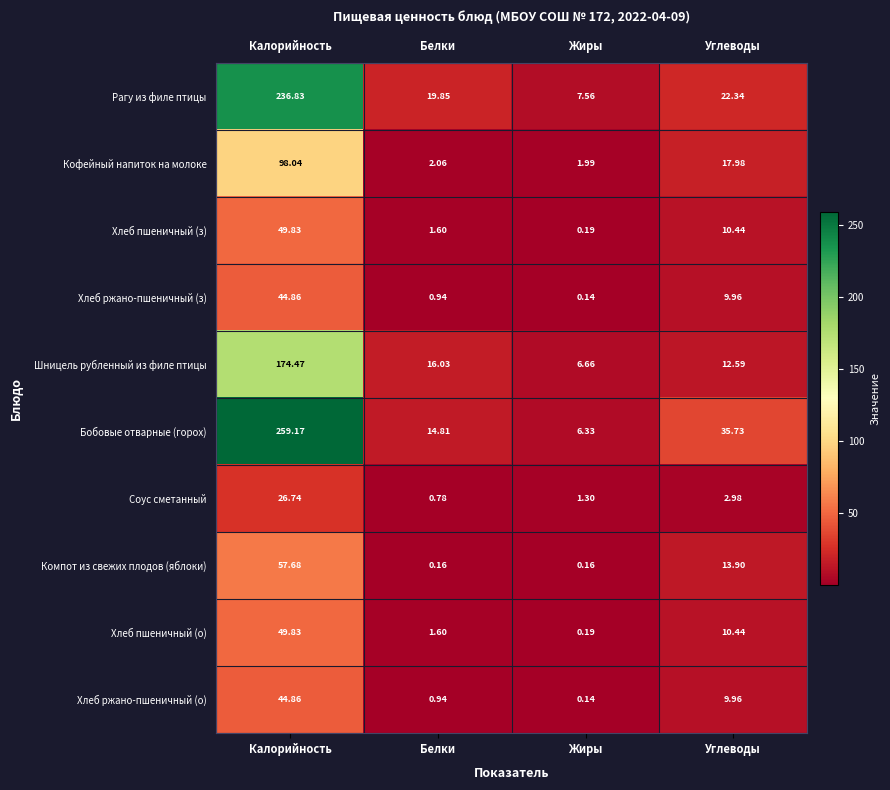

At Калорийность, list the series in order from smallest to largest.

Соус сметанный, Хлеб ржано-пшеничный (з), Хлеб ржано-пшеничный (о), Хлеб пшеничный (з), Хлеб пшеничный (о), Компот из свежих плодов (яблоки), Кофейный напиток на молоке, Шницель рубленный из филе птицы, Рагу из филе птицы, Бобовые отварные (горох)